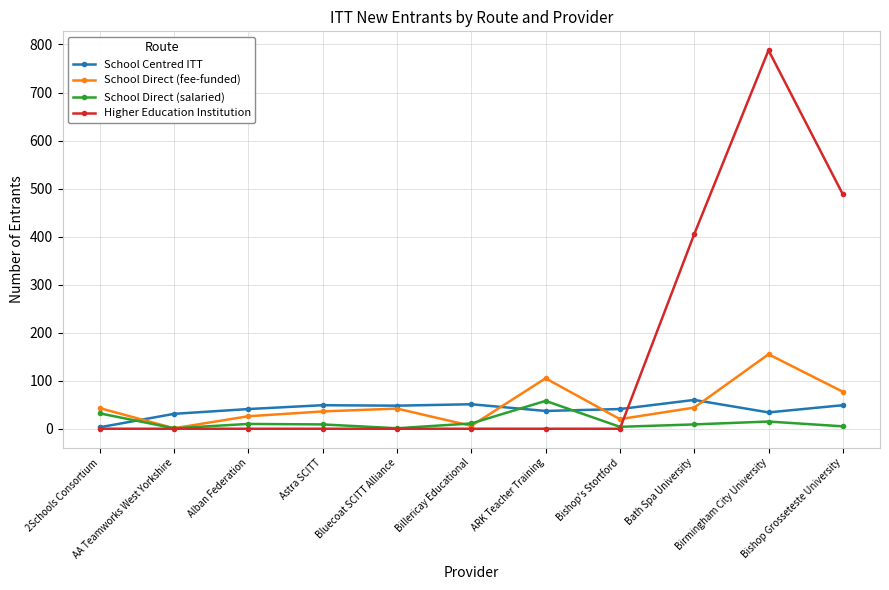

What is the maximum value shown in the chart?

788